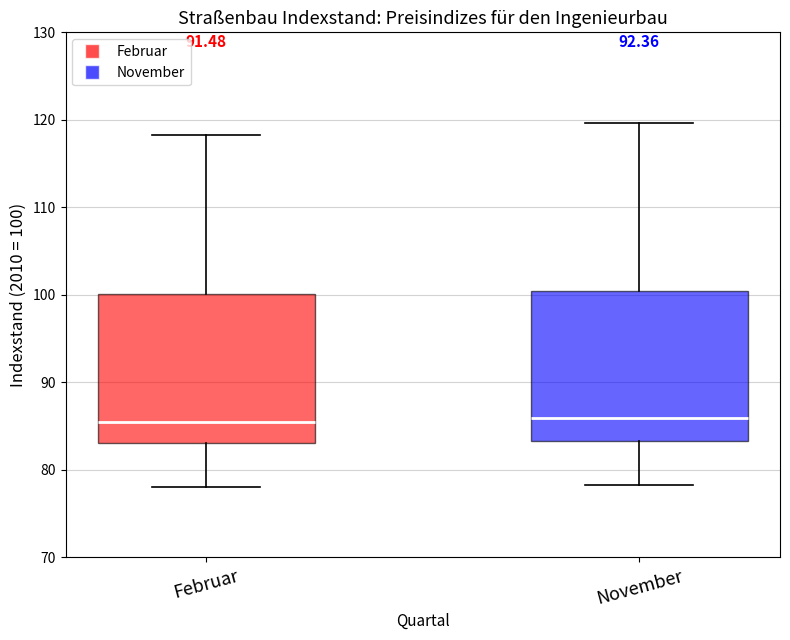

Where is the lower edge of the box for Februar on the y-axis? The values are not printed on the chart, so give them approximately, as read against the axis.

83